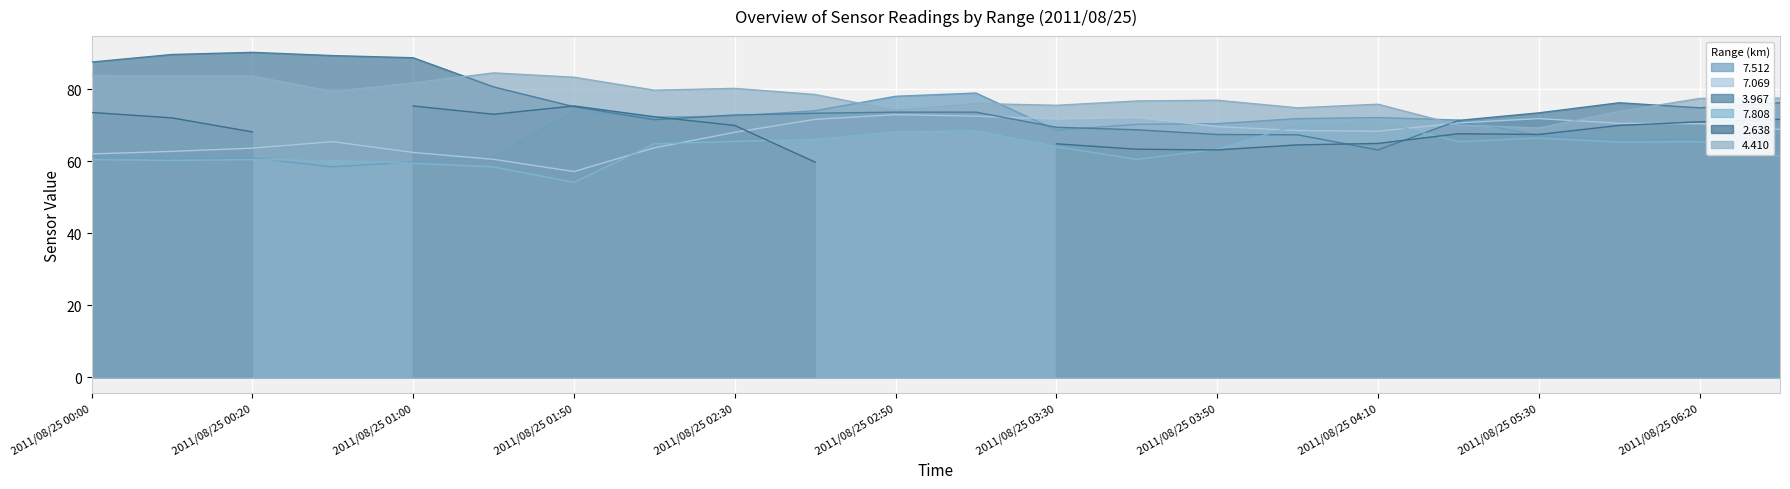

How many interior local valleys does the   7.512 series have?

5